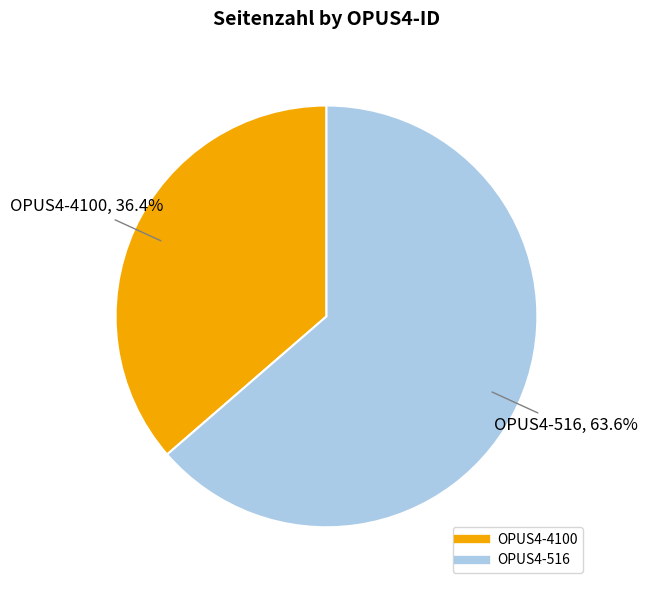

To the nearest percent, what is the difference between the OPUS4-4100 and OPUS4-516 slice percentages?

27%